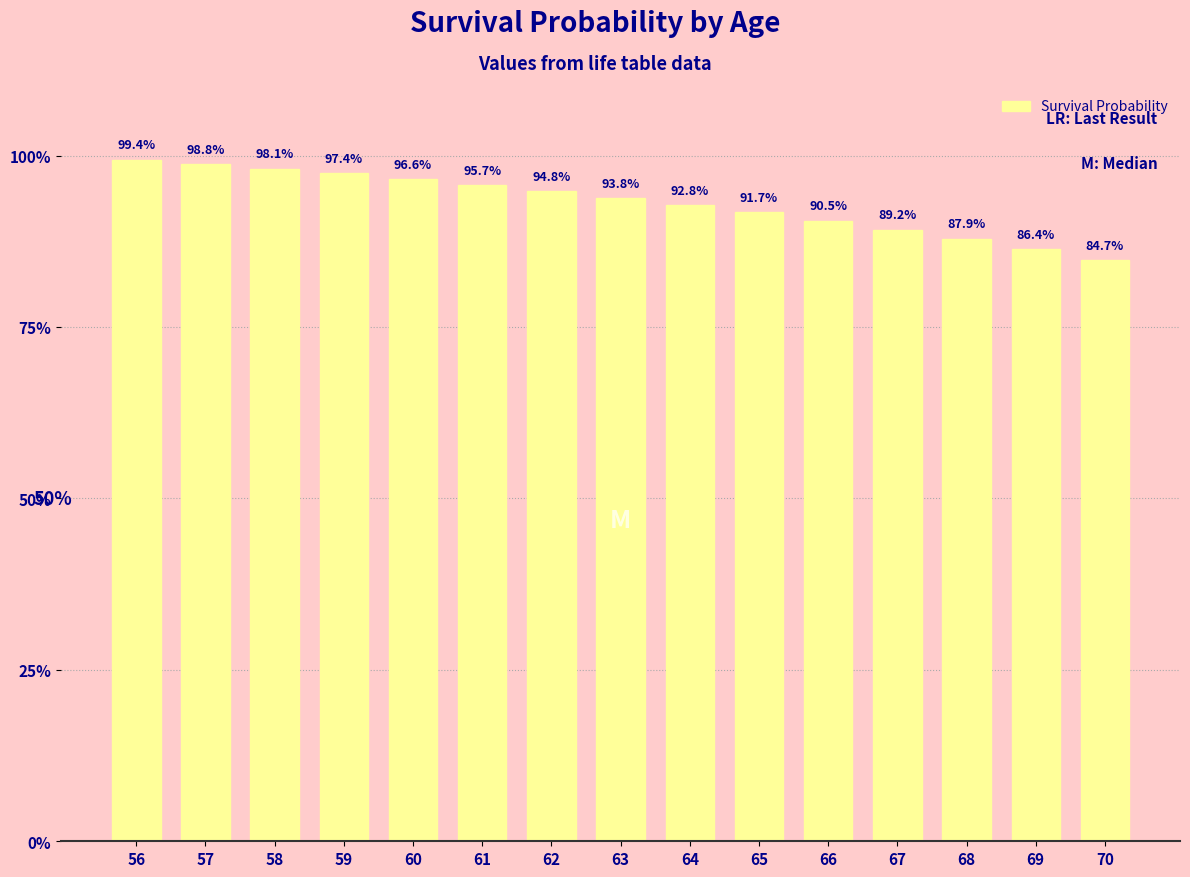

Where does the data first go above 93?

56